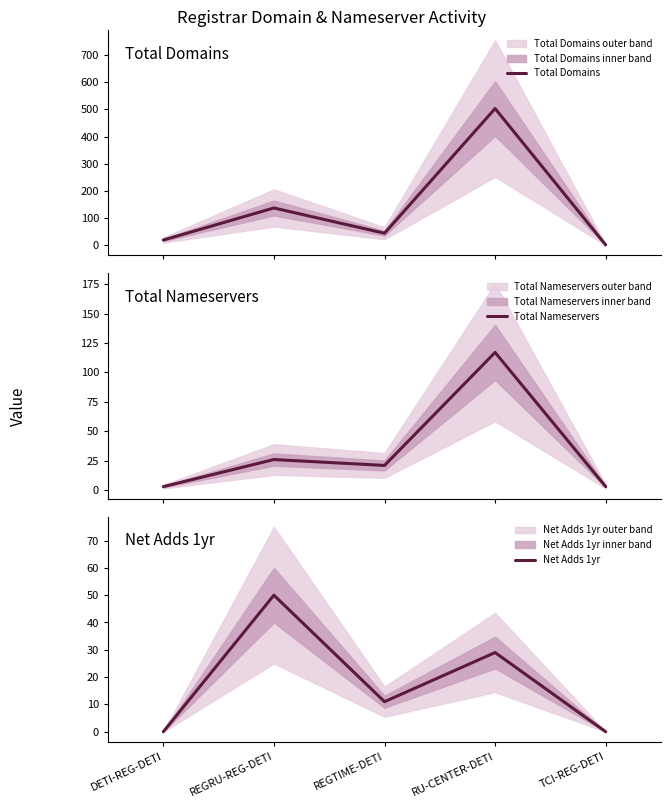

Does the chart have visible grid lines?

No